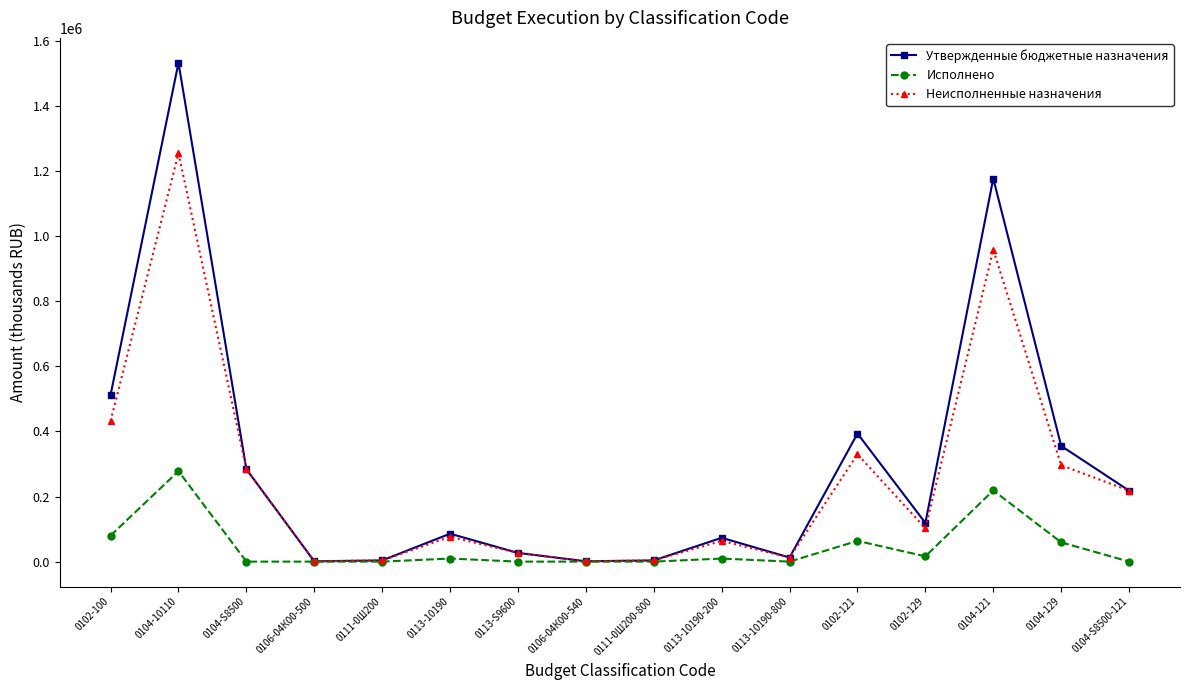

Is it true that Неисполненные назначения equals 958121.3 at 0104-121?

True